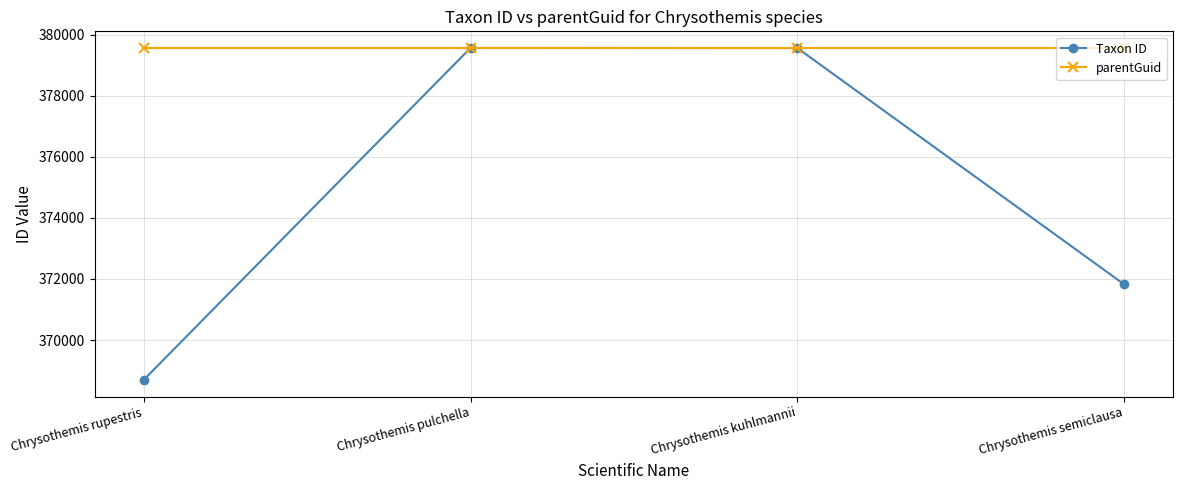

List the series in order of their overall mean, lowest first.

Taxon ID, parentGuid